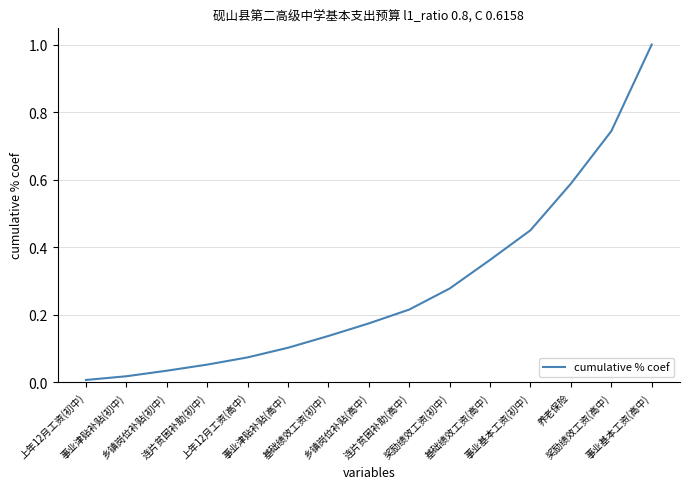

What is the difference between the maximum and minimum values?

1.0